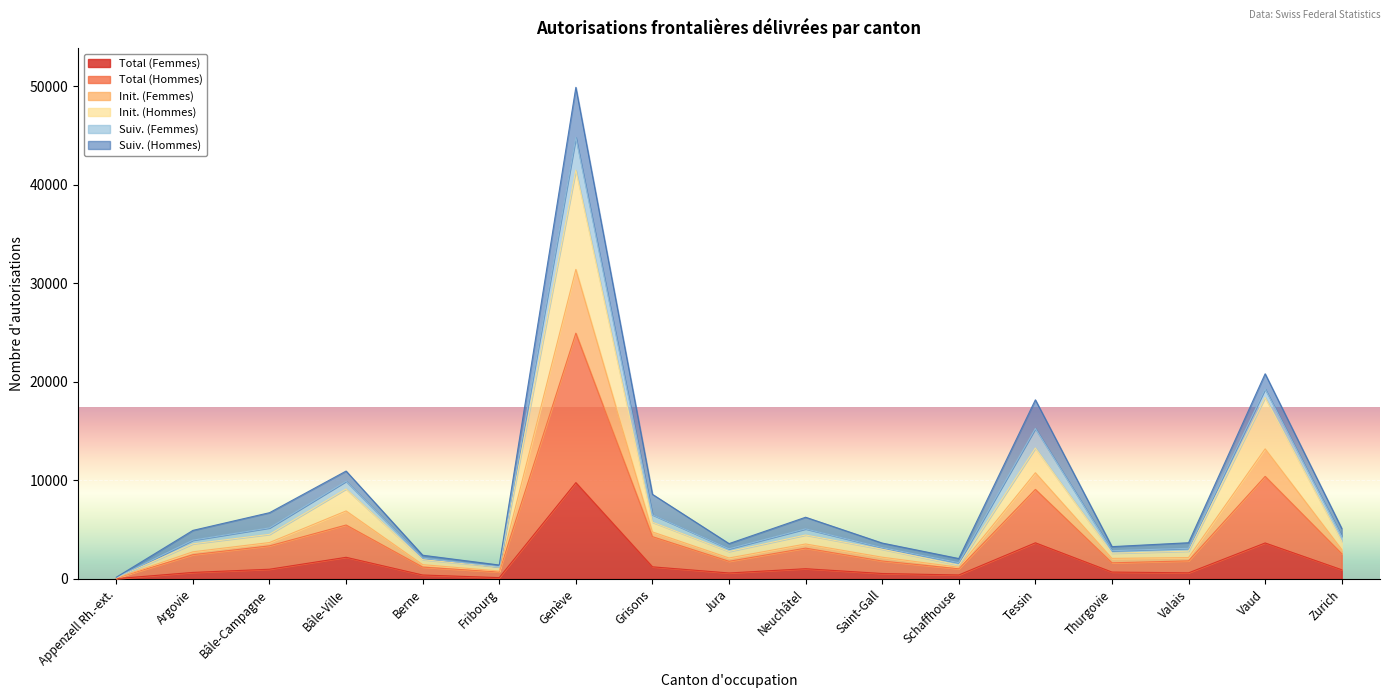

What are all the series names shown in the legend?

Total (Femmes), Total (Hommes), Init. (Femmes), Init. (Hommes), Suiv. (Femmes), Suiv. (Hommes)